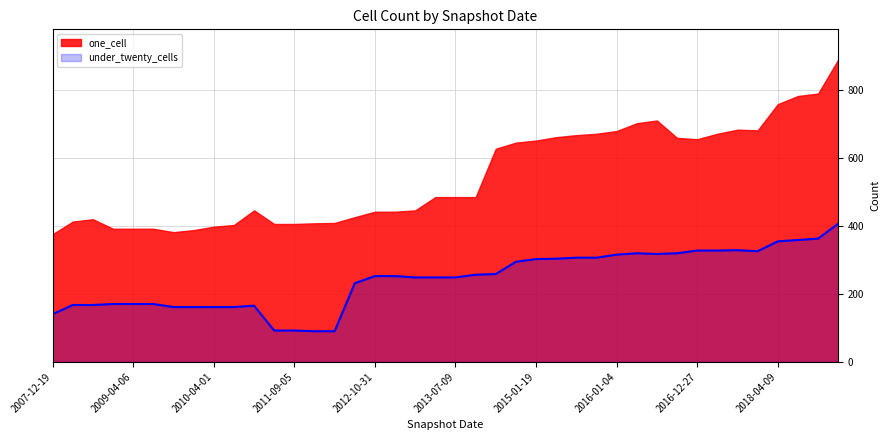

Which series has the widest spread of values?

one_cell